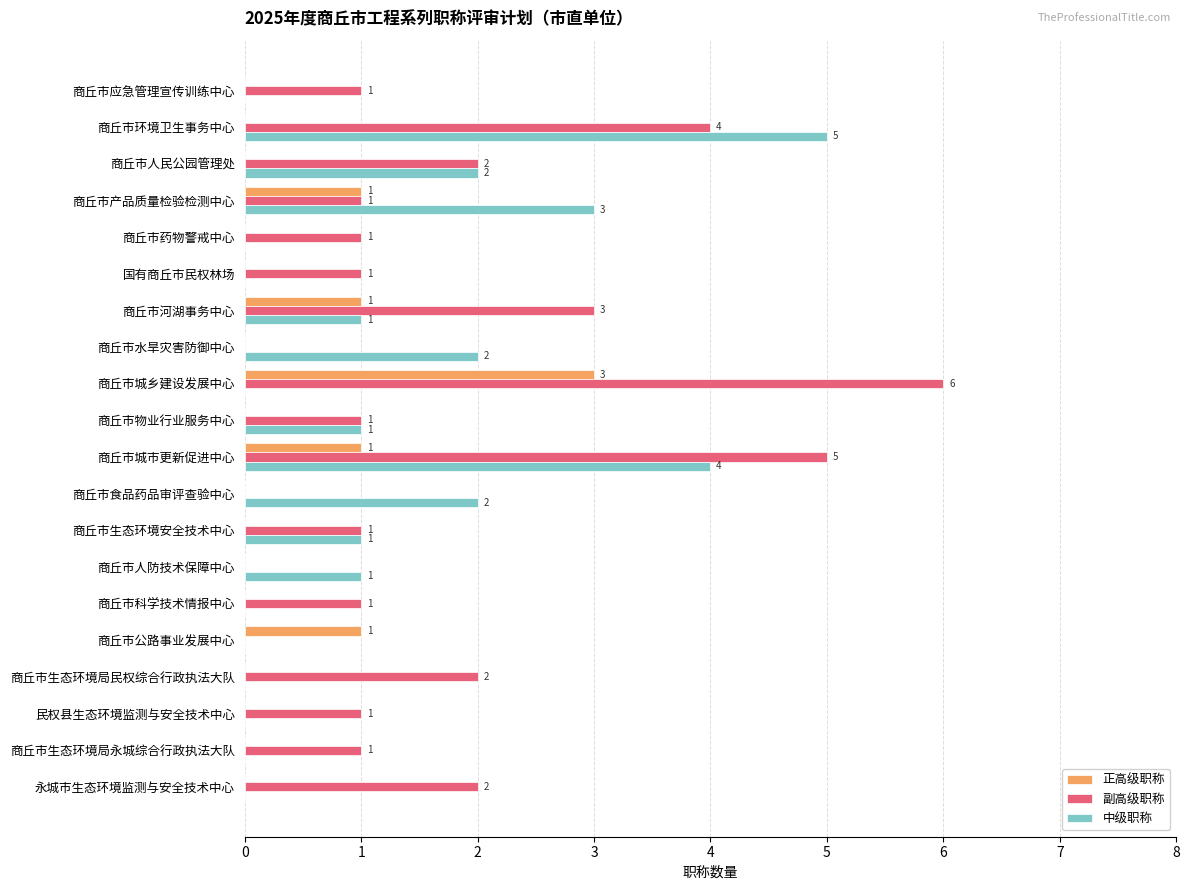

True or false: 中级职称 has a value of -3 at 商丘市生态环境局民权综合行政执法大队.

False